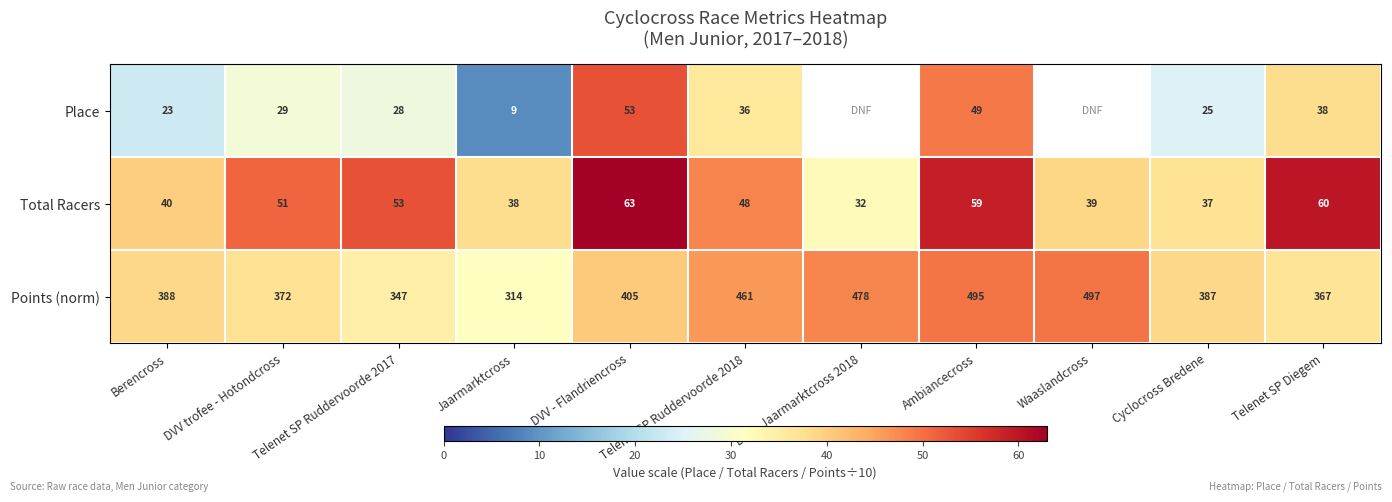

At which category does the chart reach its peak across all series?

DVV - Flandriencross